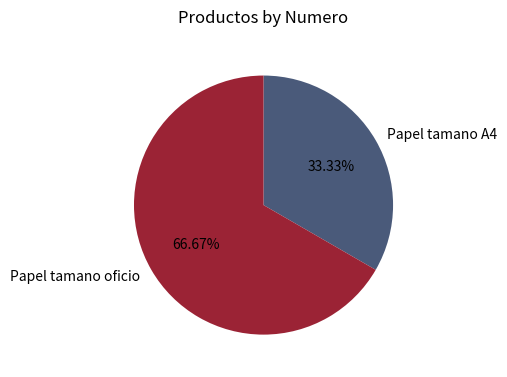

True or false: Papel tamano oficio accounts for 67% of the total.

True